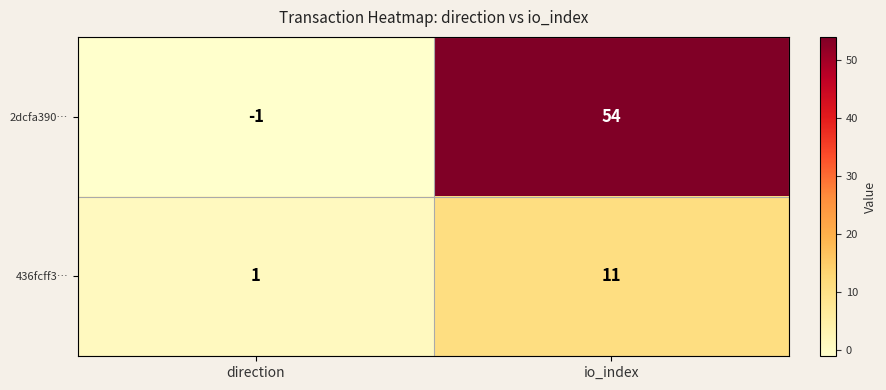

Rank the series by their average value, from lowest to highest.

436fcff3…, 2dcfa390…